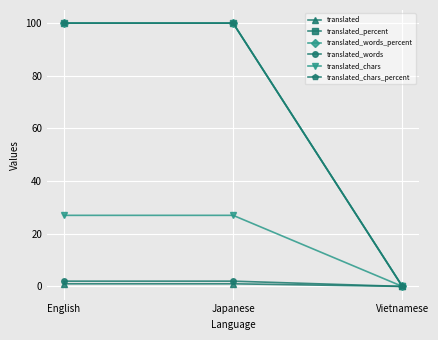

Does the chart have visible grid lines?

Yes